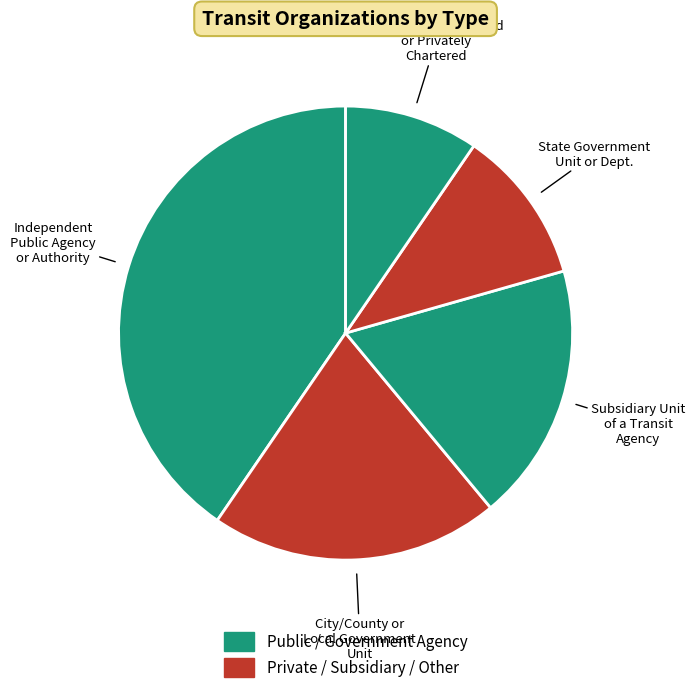

Which has a higher value, Independent Public Agency or Authority or Subsidiary Unit of a Transit Agency?

Independent Public Agency or Authority